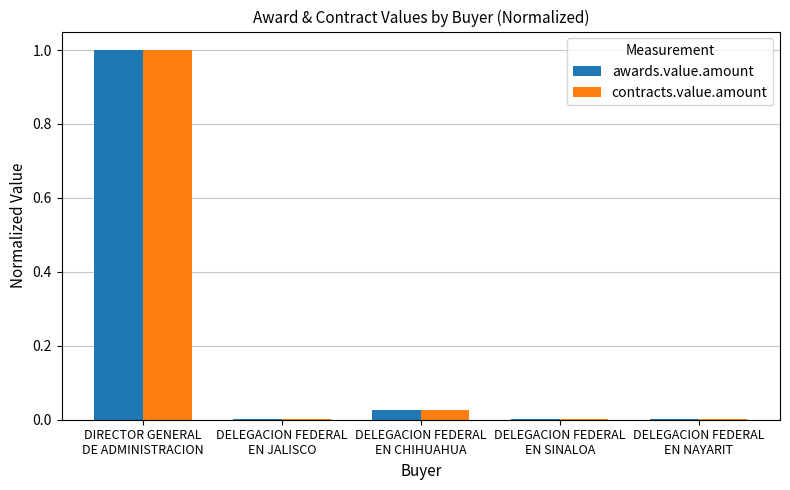

What is the maximum value shown in the chart?

1.0